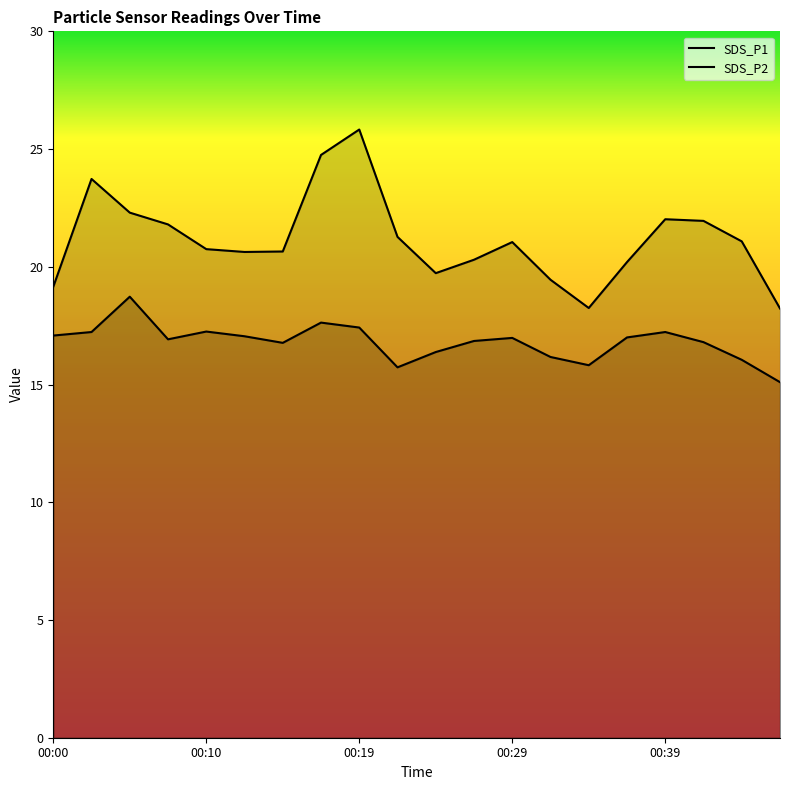

True or false: SDS_P1 has more than 0 interior local peaks.

True